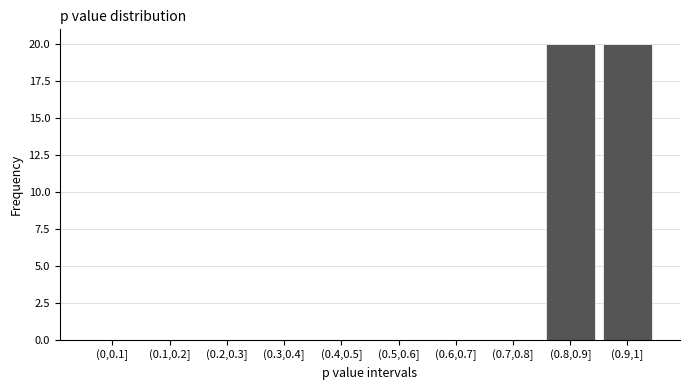

Reading left to right, what are all the values shown in this chart?

(0,0.1]=0	(0.1,0.2]=0	(0.2,0.3]=0	(0.3,0.4]=0	(0.4,0.5]=0	(0.5,0.6]=0	(0.6,0.7]=0	(0.7,0.8]=0	(0.8,0.9]=20	(0.9,1]=20